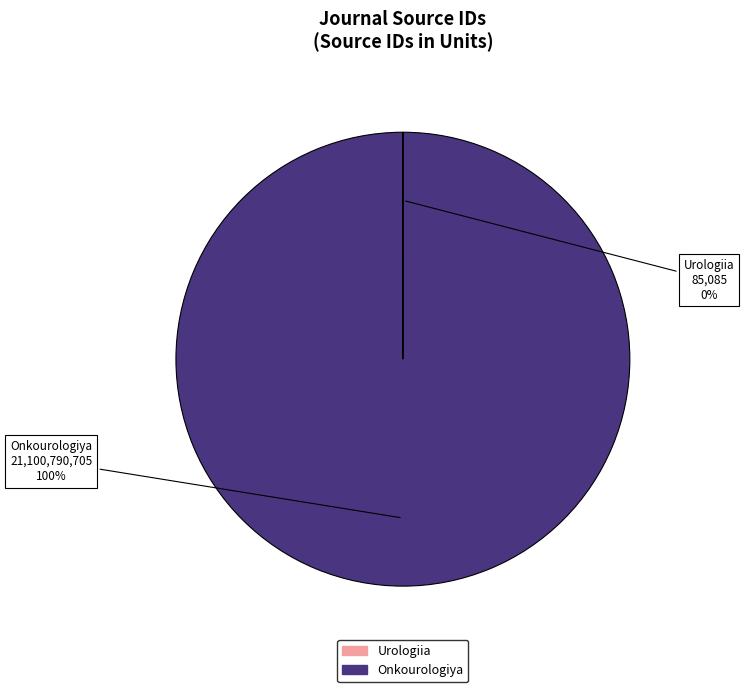

True or false: Onkourologiya accounts for 100% of the total.

True